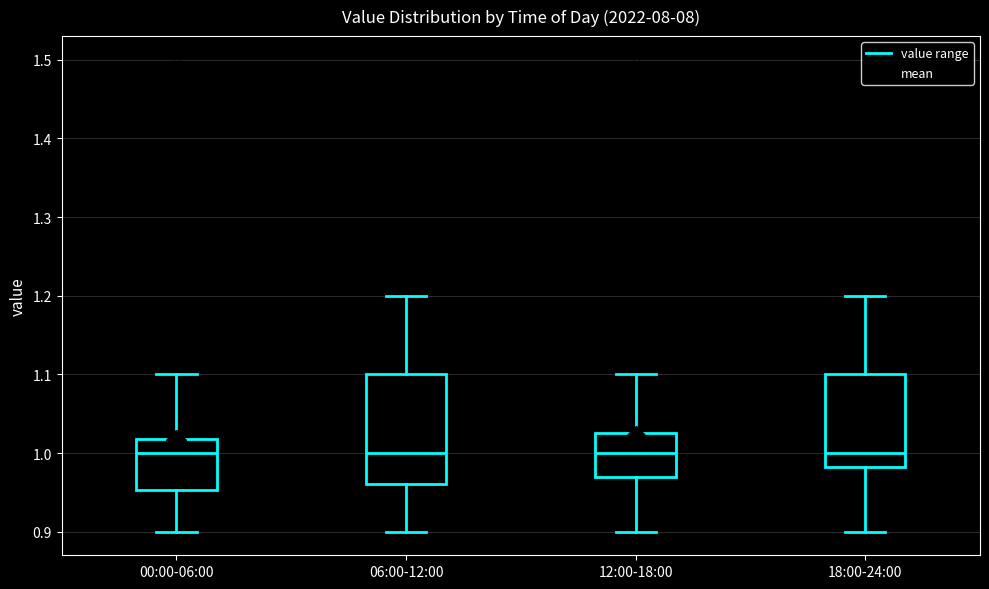

Which box is the tallest, from its lower edge to its upper edge?

06:00-12:00